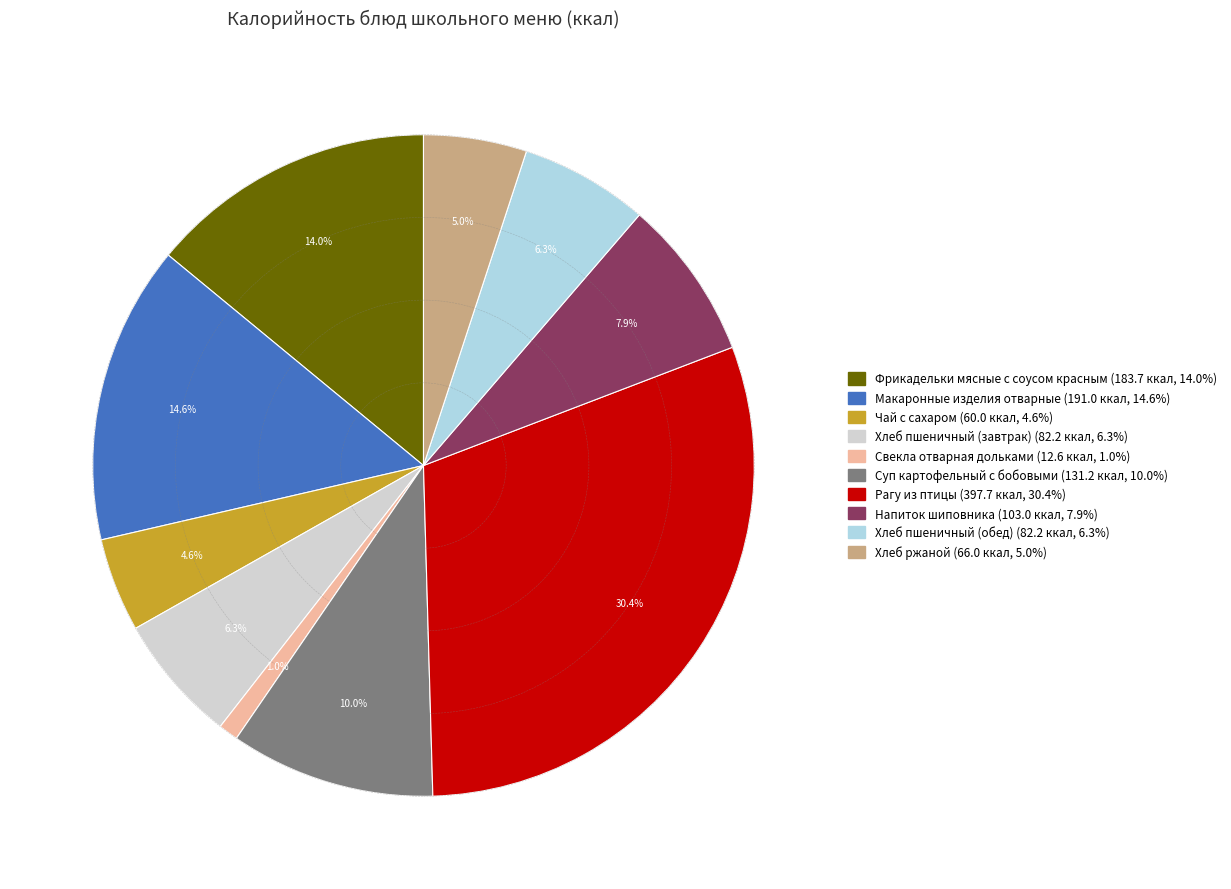

Which slice is the largest?

Рагу из птицы